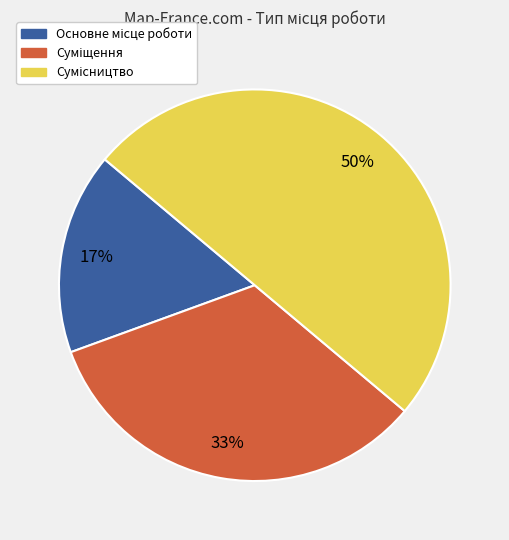

Count the number of slices in the pie.

3